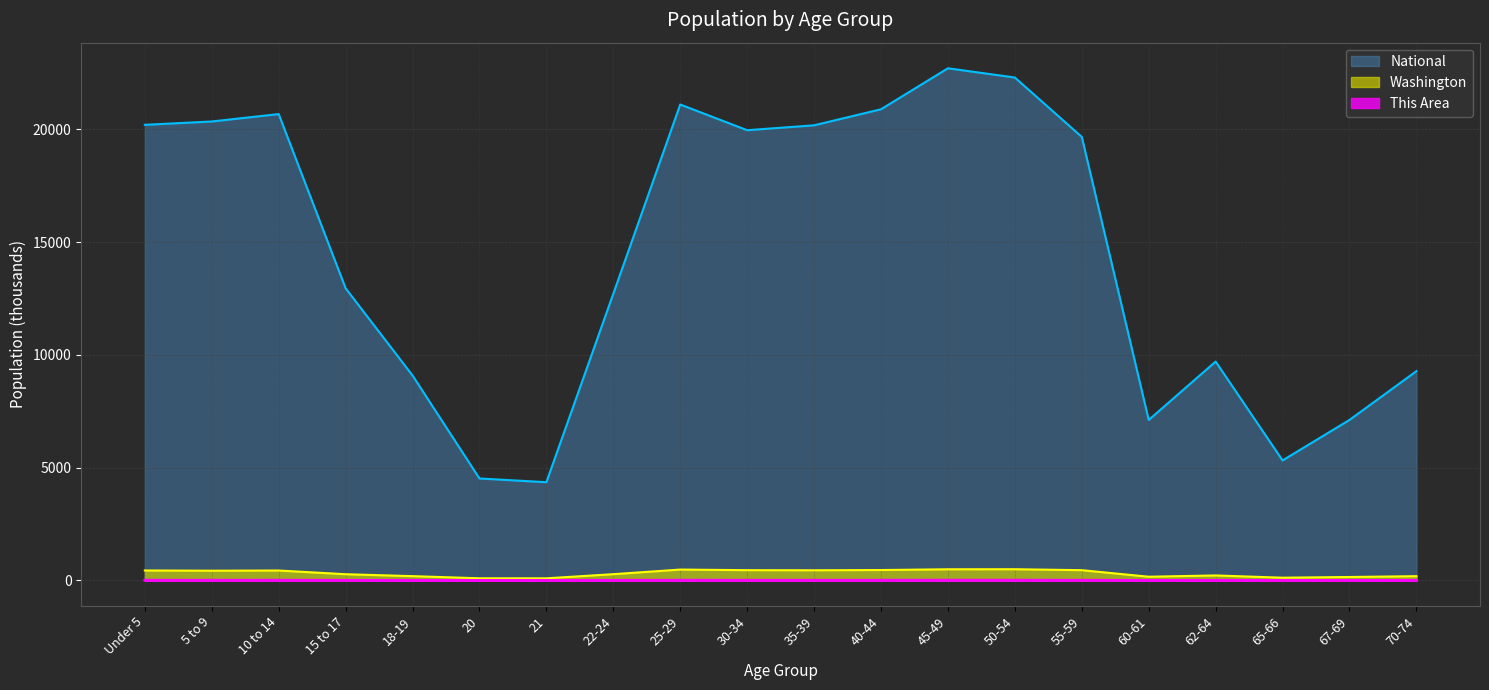

What is the greatest value displayed?

22708.6